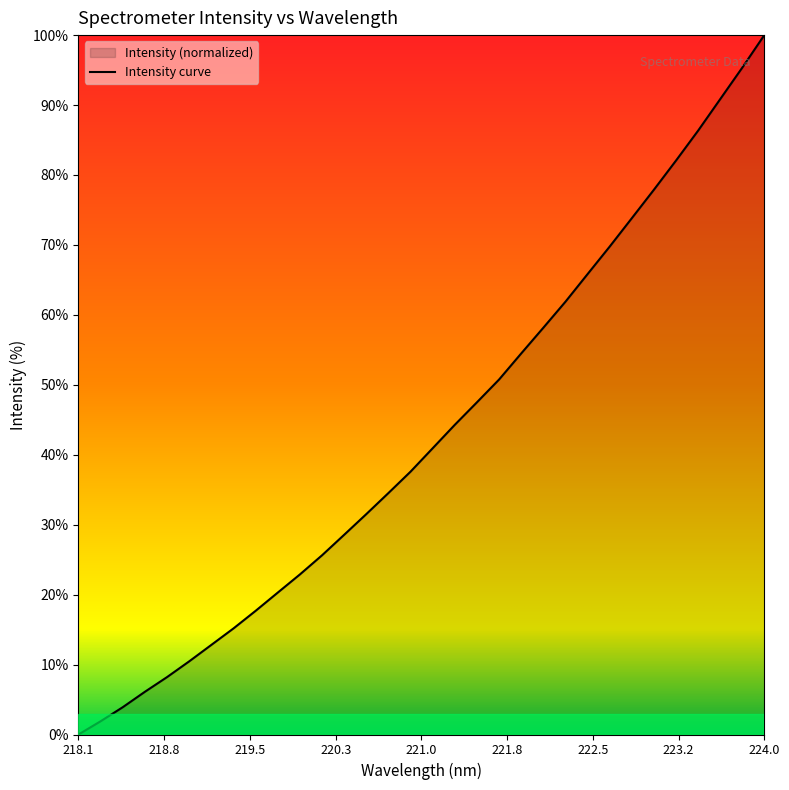

What is the maximum value shown in the chart?

100.0